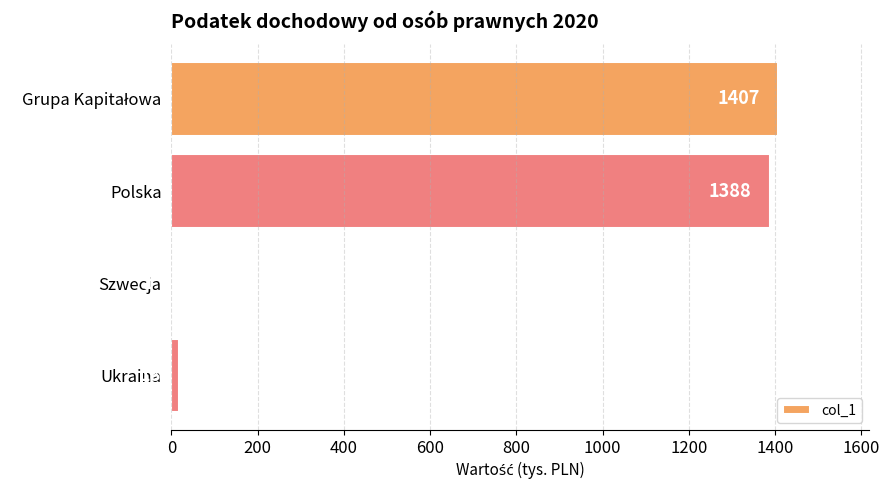

How many distinct data groups are displayed?

1